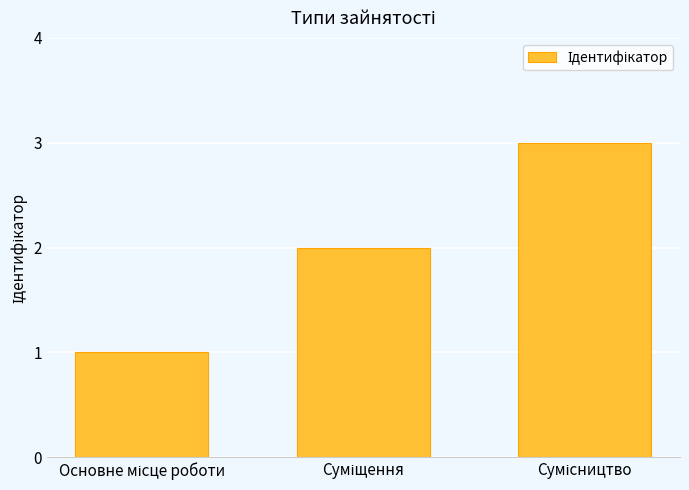

Count the values in the range 1 to 3.

3